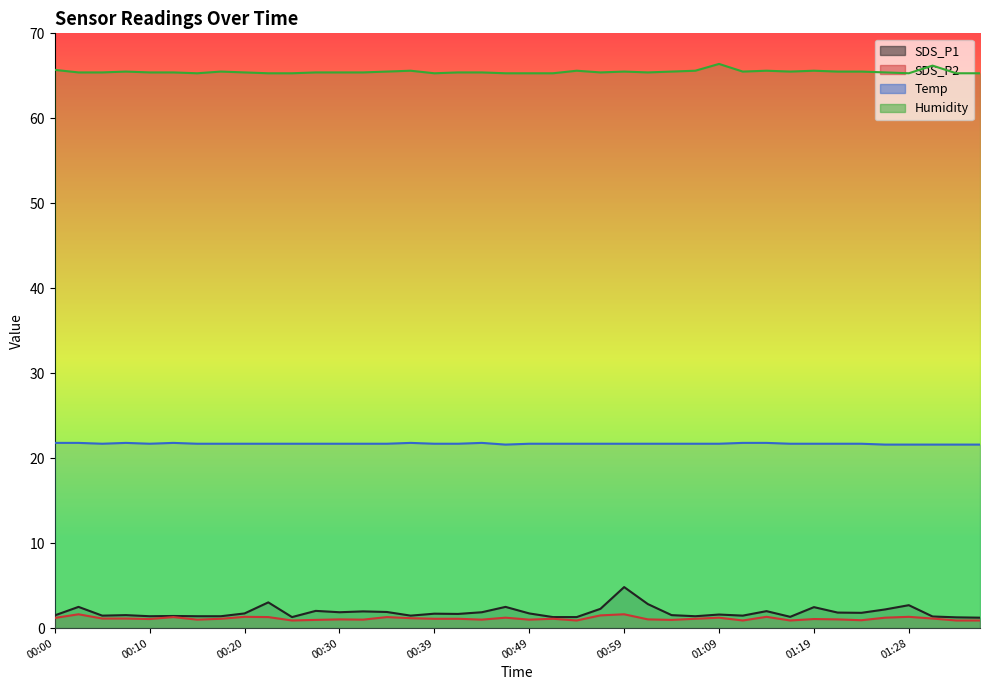

True or false: SDS_P2 has more than 0 interior local peaks.

True